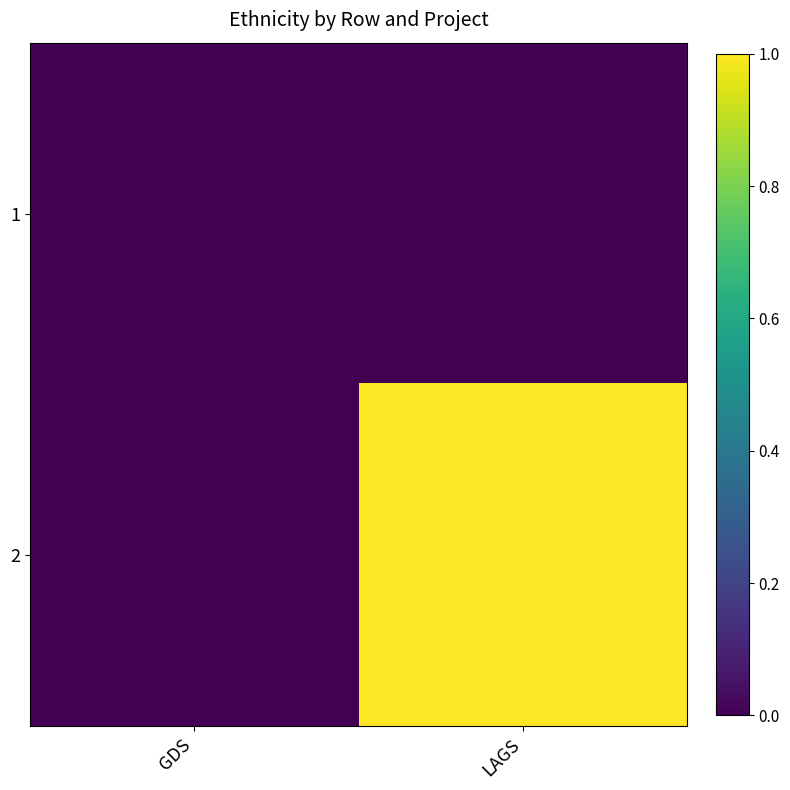

How many categories are shown in the chart?

2